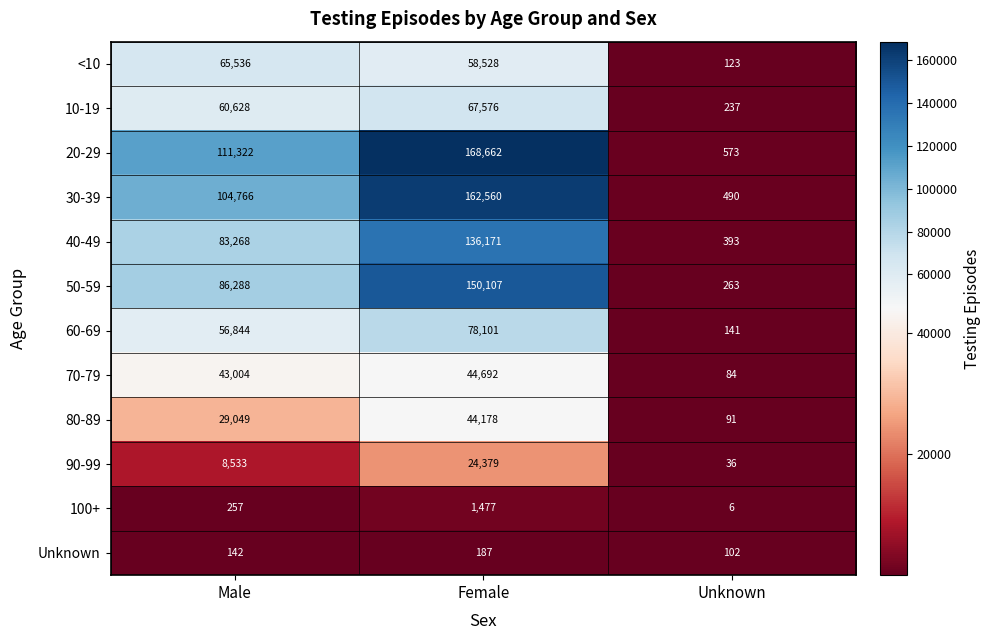

How many data points does each series have?

3